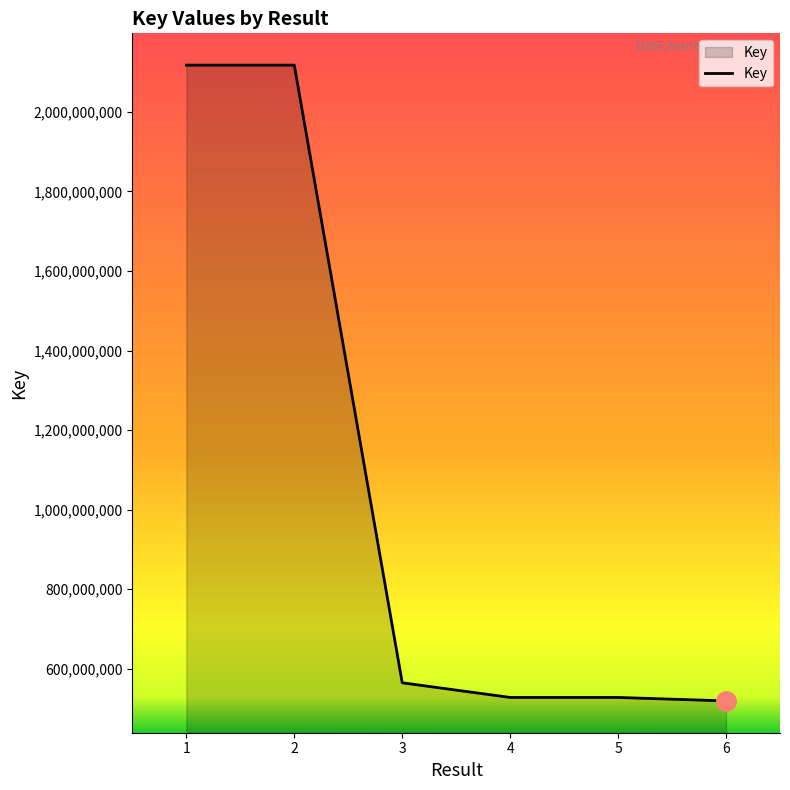

What is the change in value from 4 to 6?

-8729953